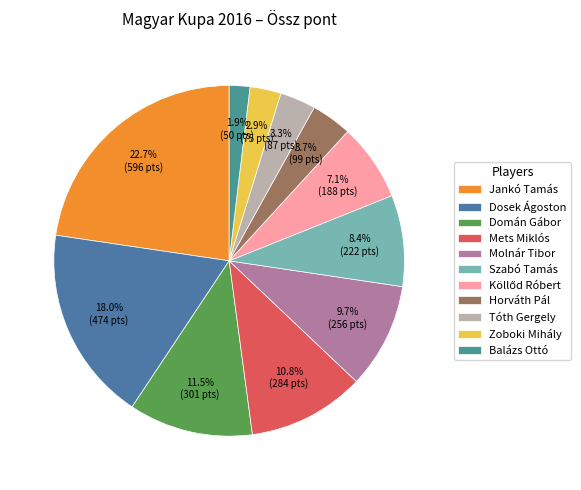

What is the change in value from Molnár Tibor to Balázs Ottó?

-205.7